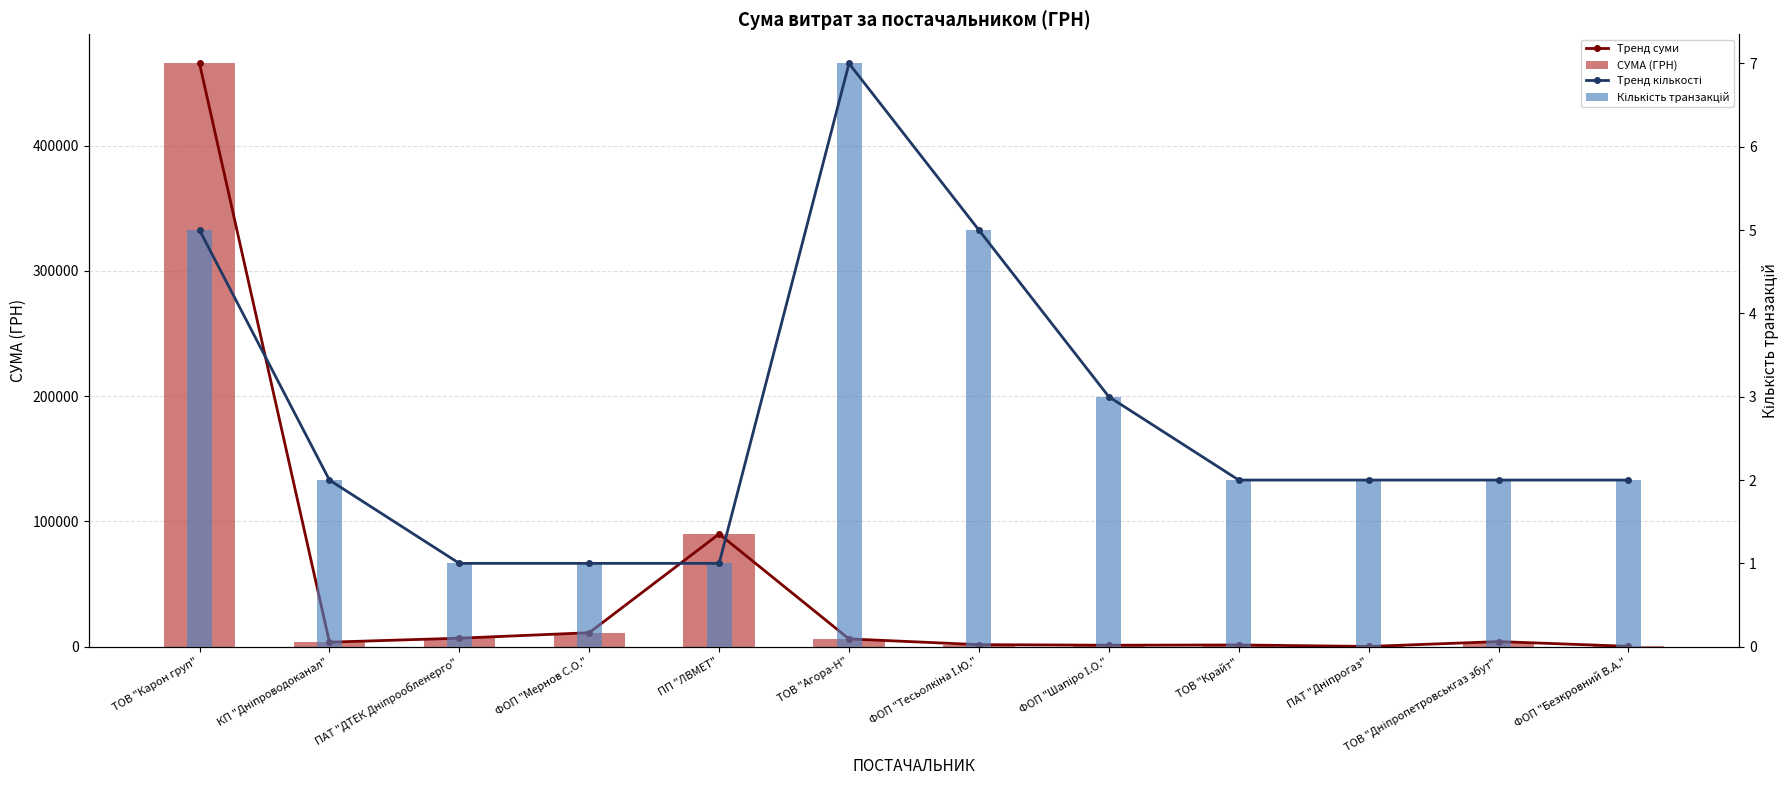

What is the greatest value displayed?

465662.5